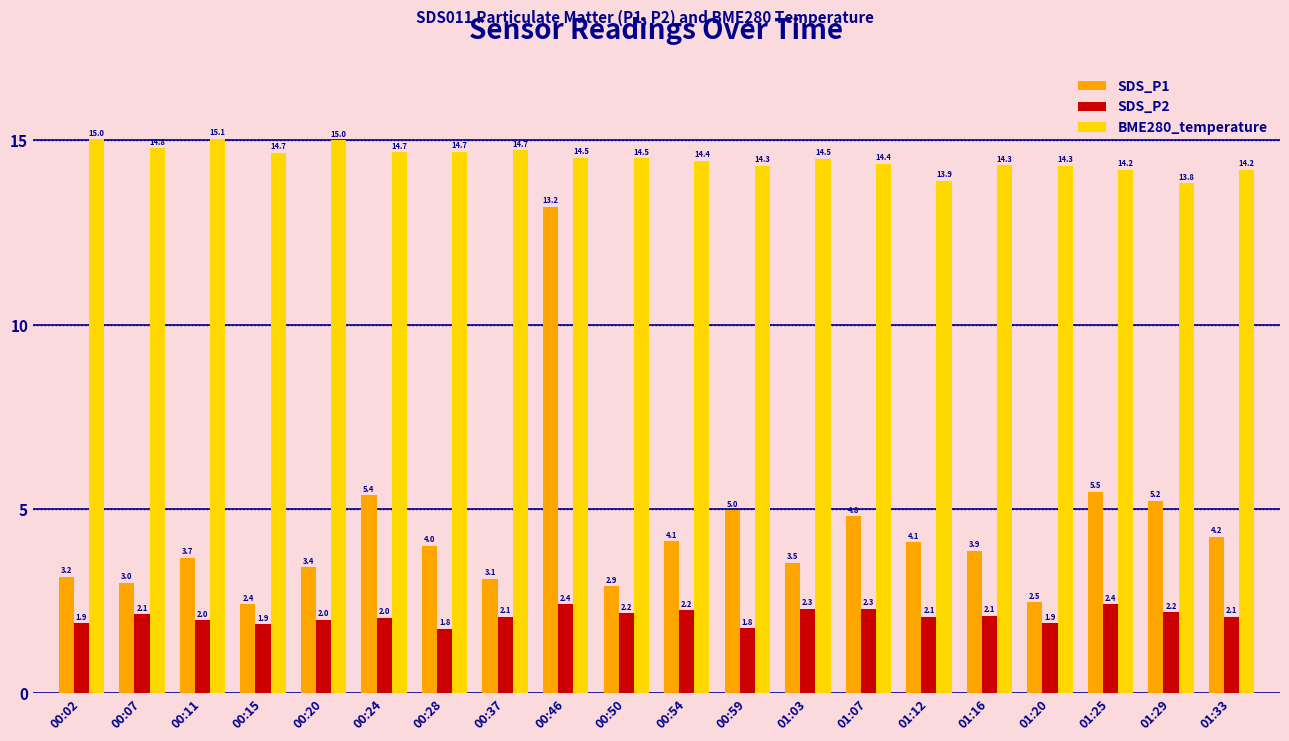

What is the minimum value for SDS_P2?

1.8